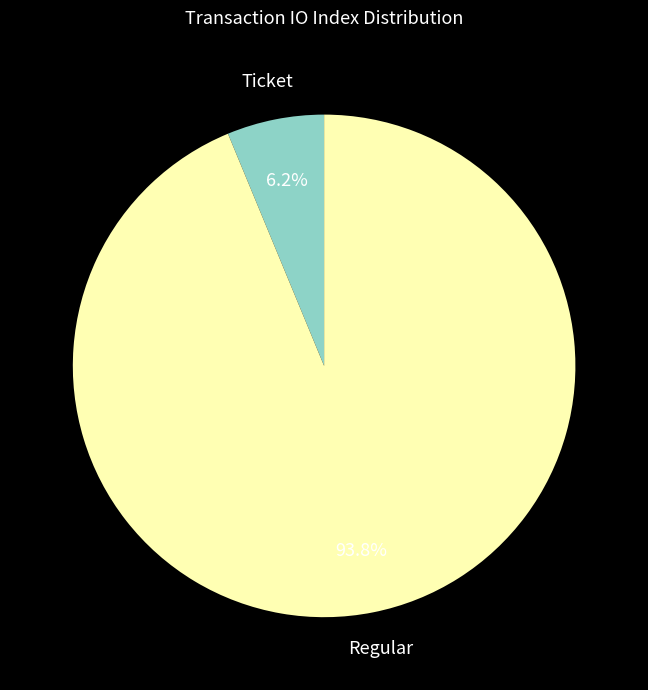

Is there any slice that represents more than half of the pie?

Yes